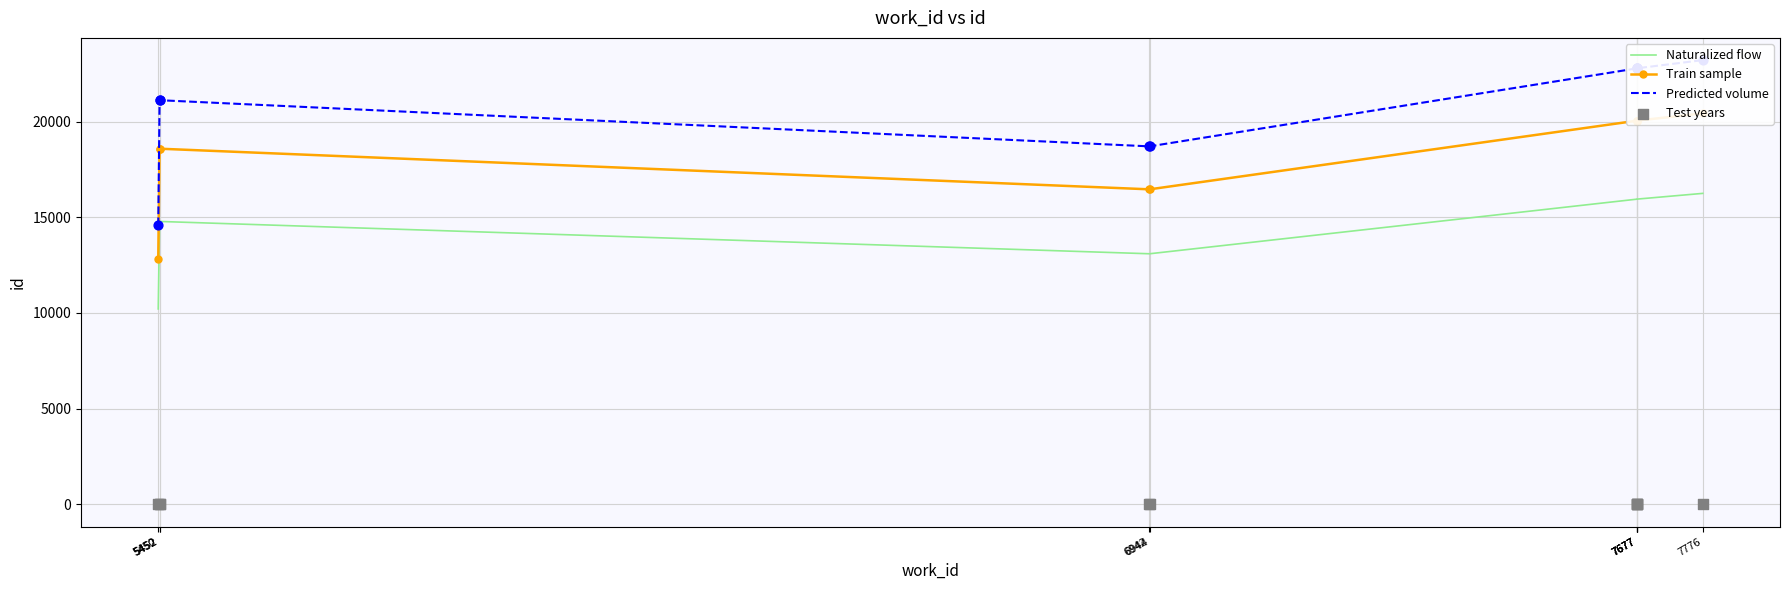

At which category is the sum across all series the highest?

7776